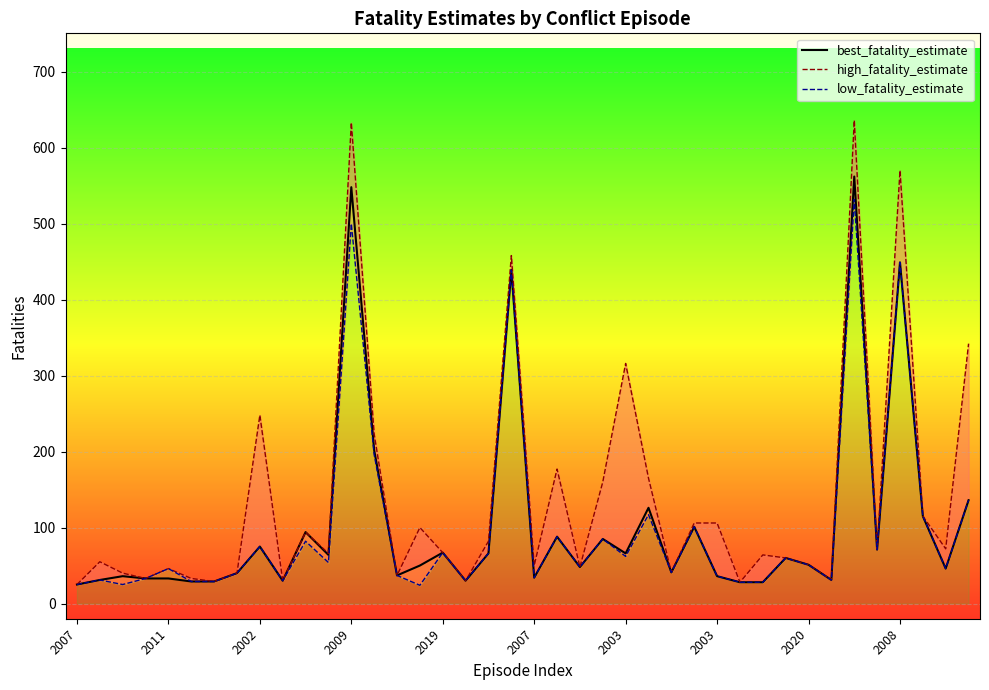

Between 14 and 39, which series saw the biggest shift?

high_fatality_estimate